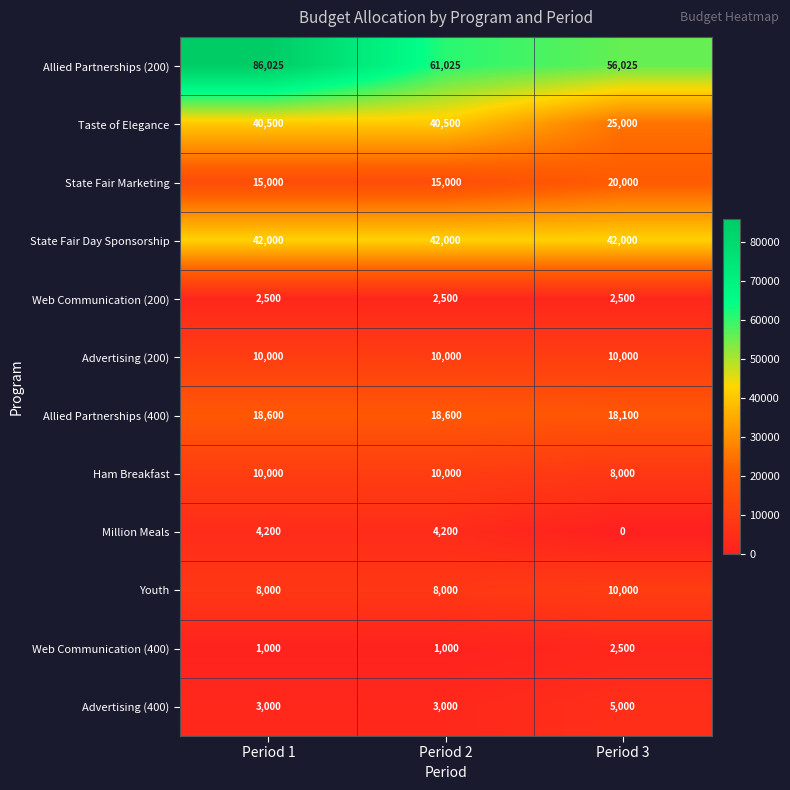

What is the sum of the State Fair Marketing values at Period 2 and Period 1?

30000